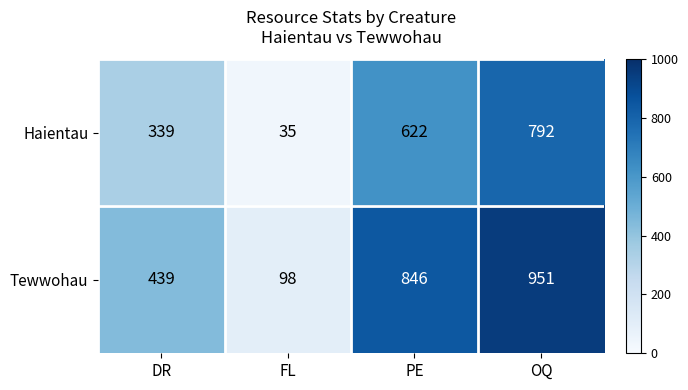

Which label corresponds to the largest value in the chart?

OQ